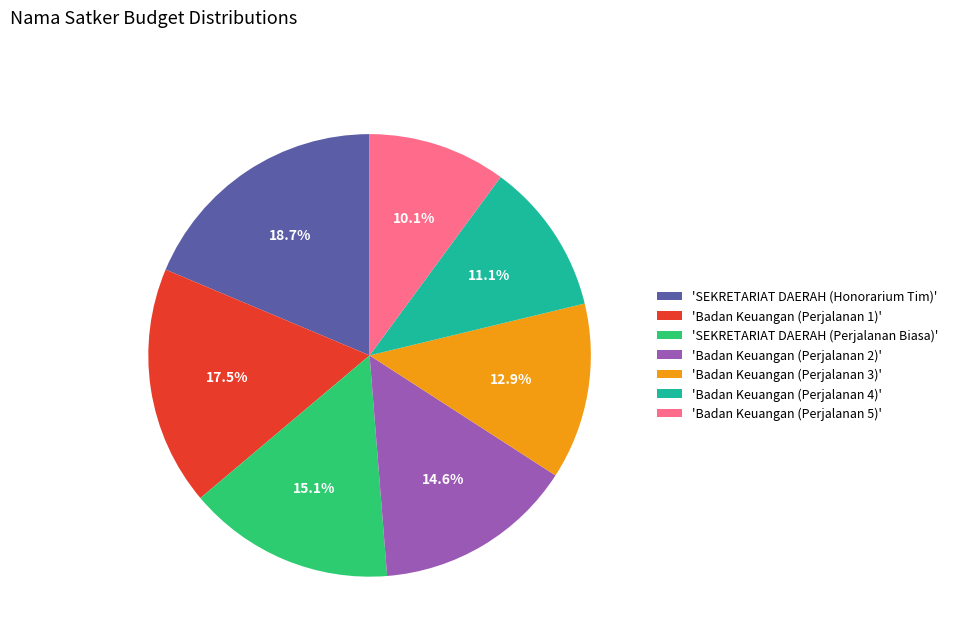

Between 'Badan Keuangan (Perjalanan 3)' and 'Badan Keuangan (Perjalanan 5)', which is larger?

'Badan Keuangan (Perjalanan 3)'